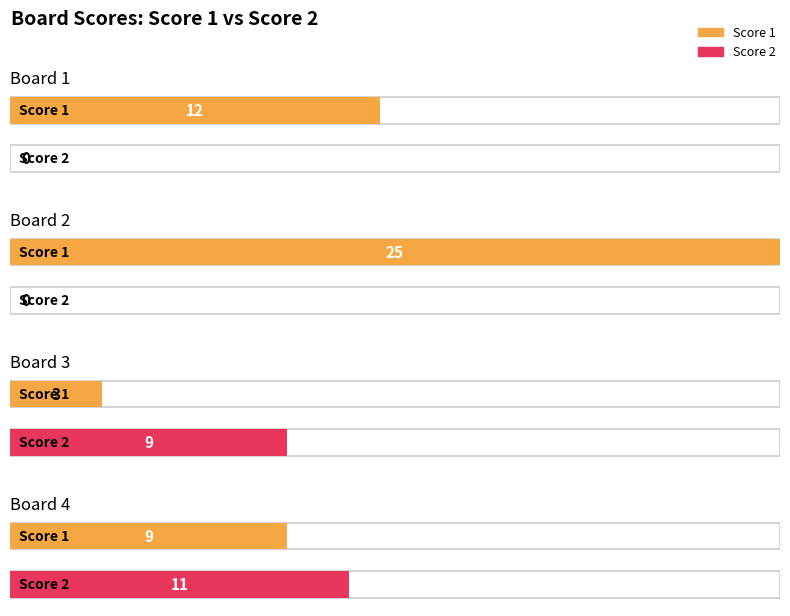

List the series in order of their overall mean, highest first.

Score 1, Score 2